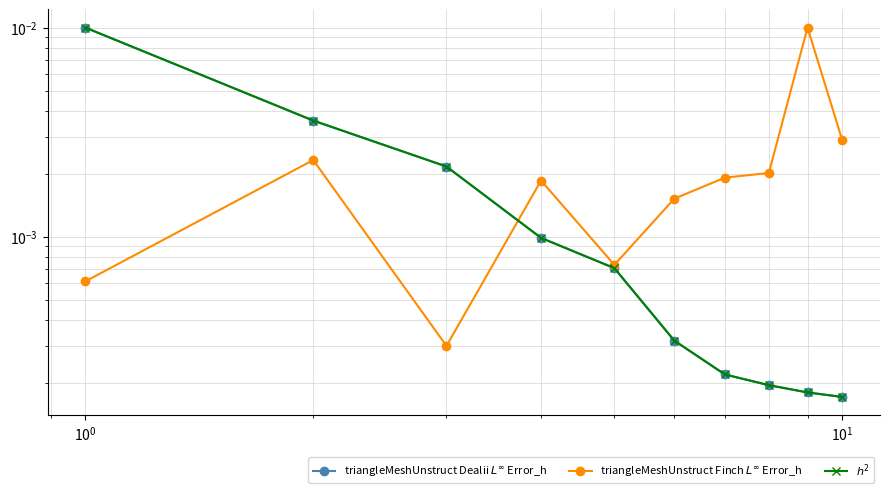

Rank the series by their maximum value, from highest to lowest.

triangleMeshUnstruct Dealii $L^\infty$ Error_h, triangleMeshUnstruct Finch $L^\infty$ Error_h, $h^2$